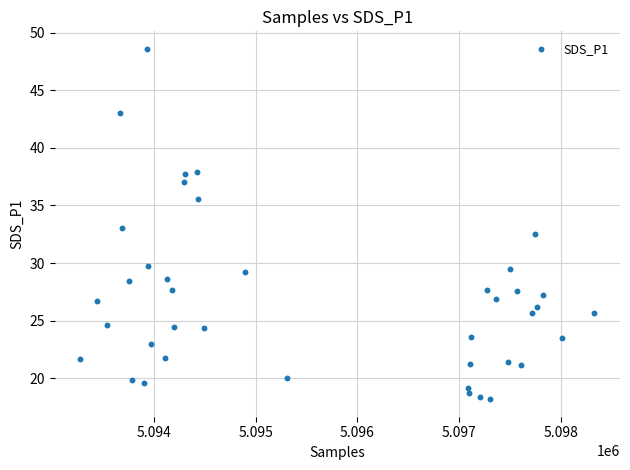

What is the range of X values (max minus min)?

5050.0